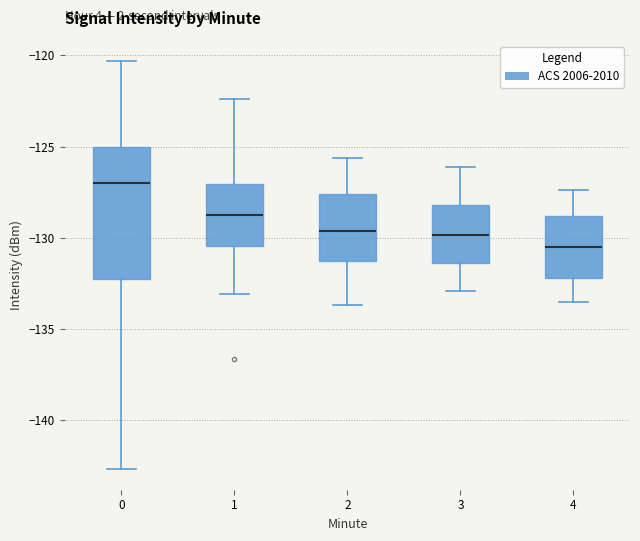

Which box is the tallest, from its lower edge to its upper edge?

0